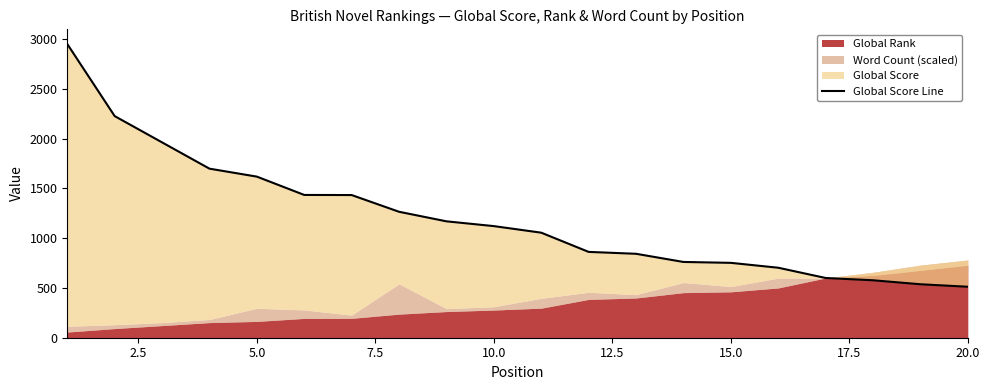

Reading left to right, list all the values displayed in this chart.

2950	2226	1962	1698	1618	1434	1433	1265	1169	1121	1055	862	843	761	752	703	600	577	537	512